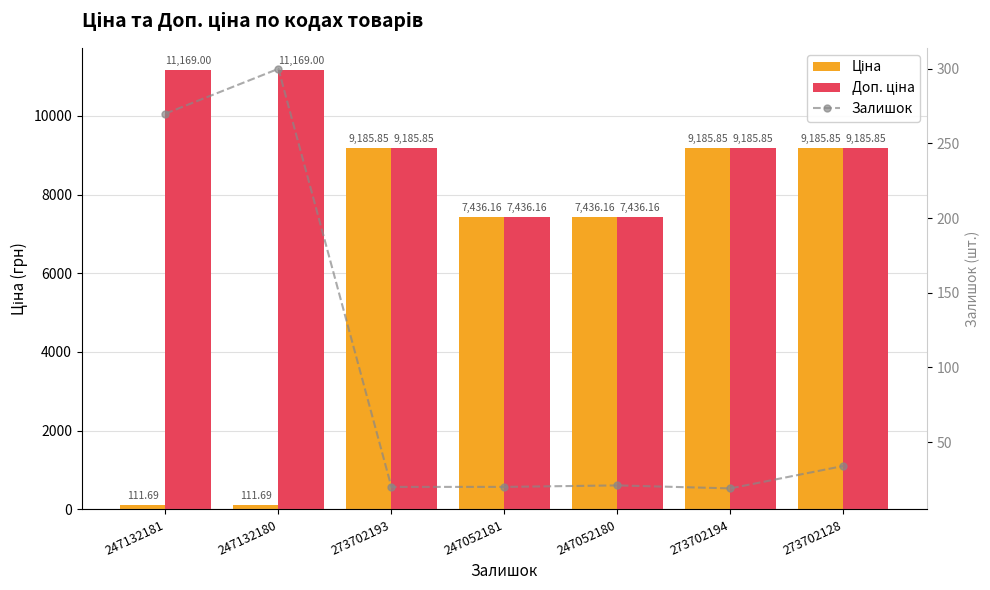

At which label does Ціна first exceed 7436?

273702193